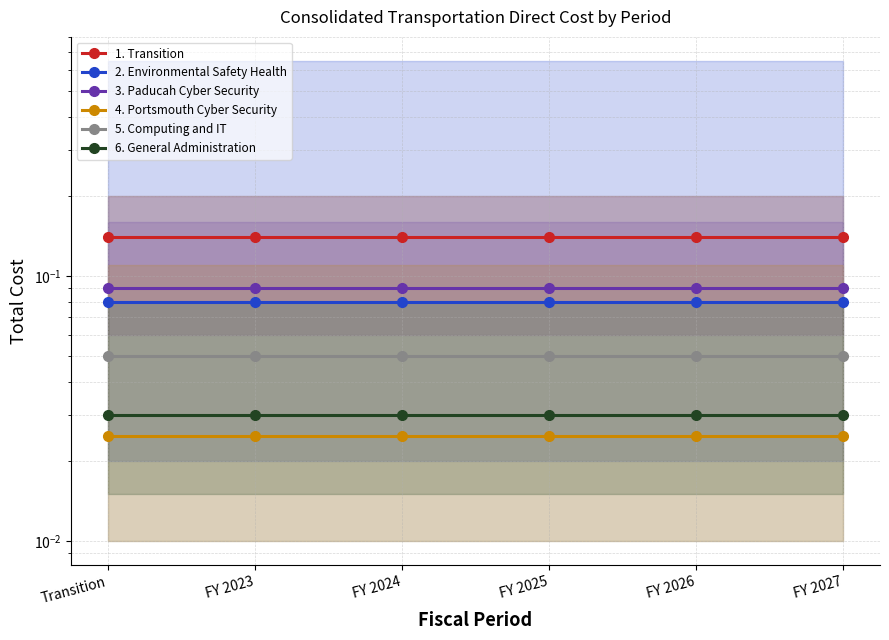

True or false: 4. Portsmouth Cyber Security and 5. Computing and IT intersect in this chart.

False